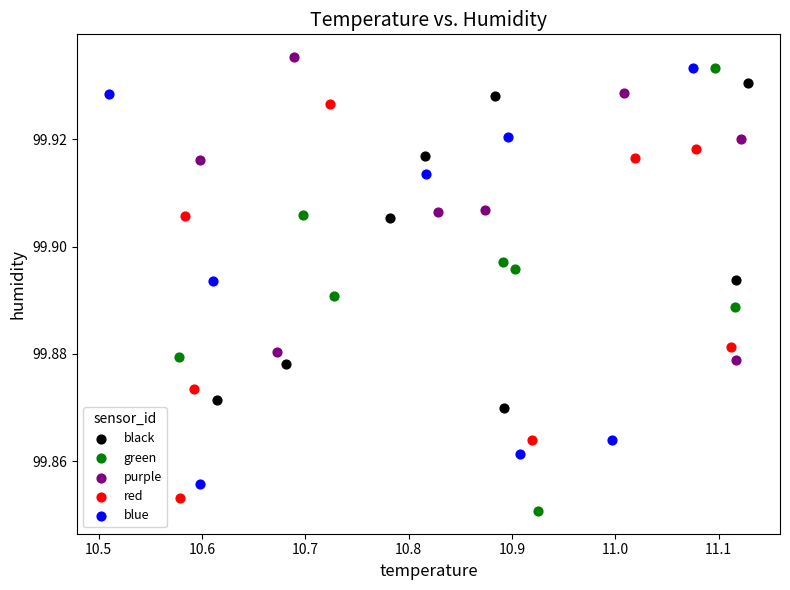

Which series reaches the minimum Y coordinate?

green